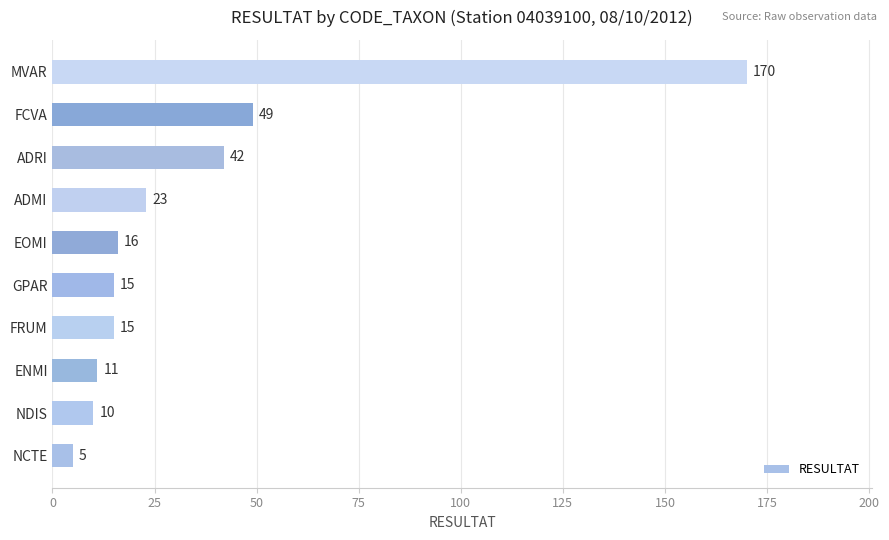

How many data points does each series have?

10